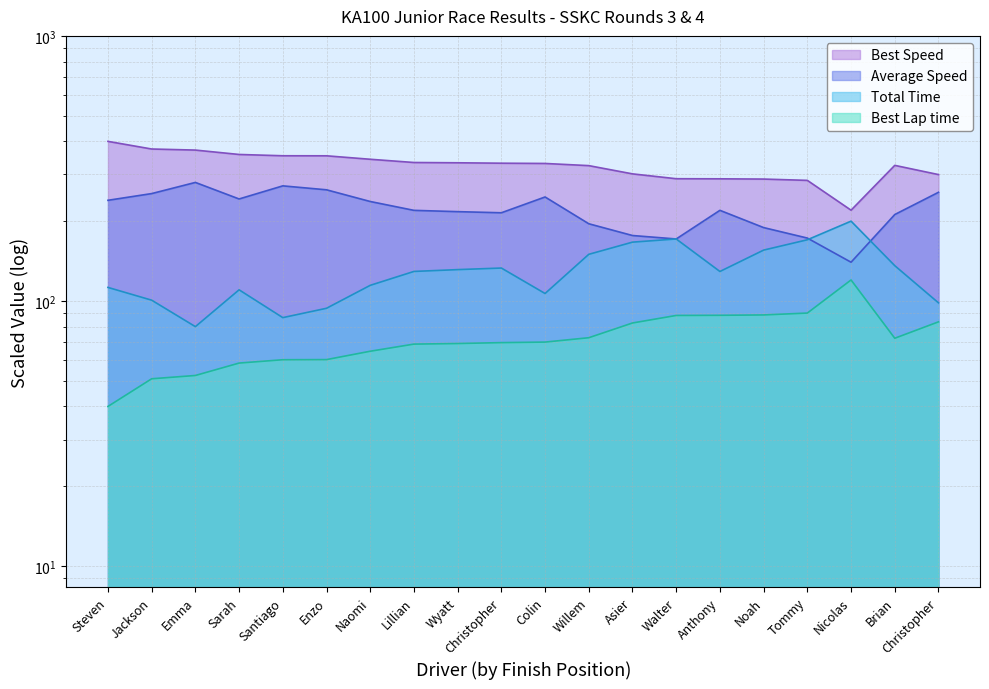

Which series ends up on top after the final intersection of Average Speed and Total Time?

Average Speed